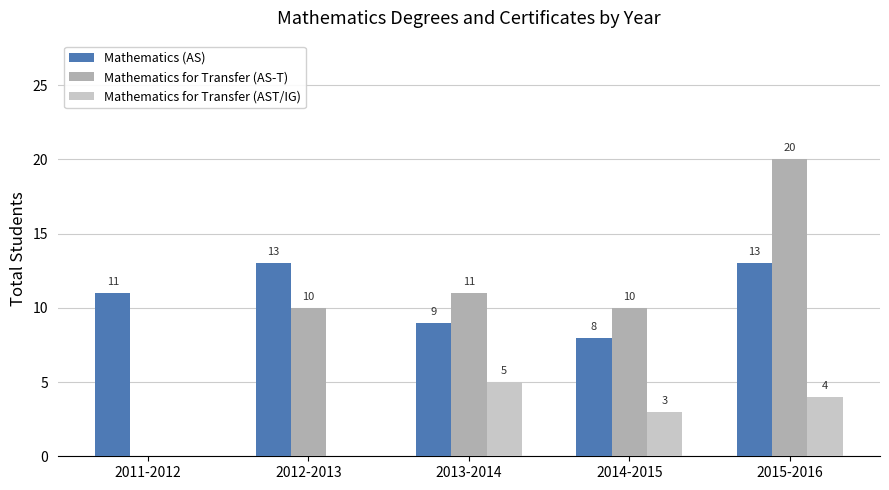

What is the sum of the Mathematics (AS) values at 2014-2015 and 2015-2016?

21